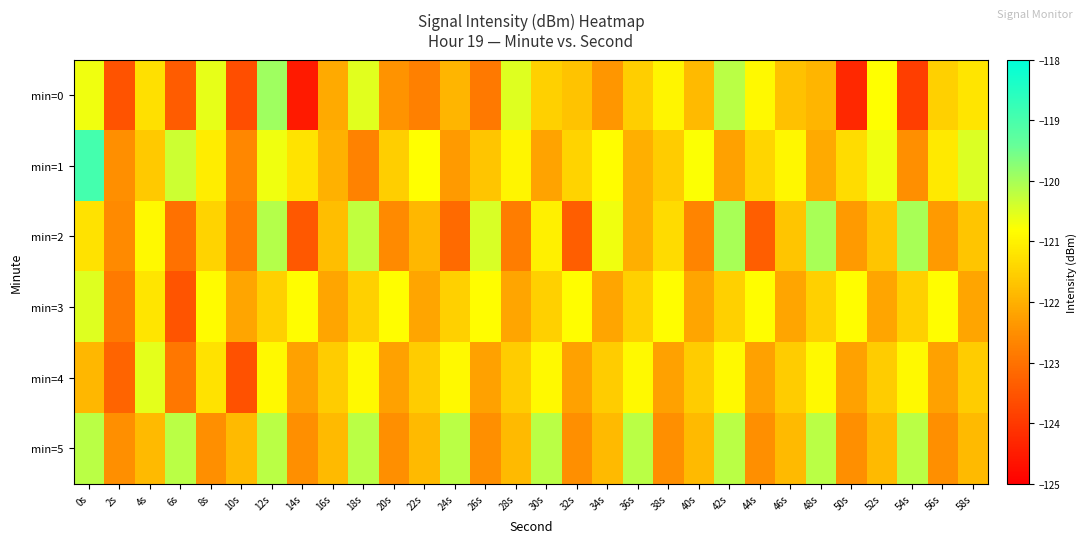

What is the total value across all series at 24s?

-730.0